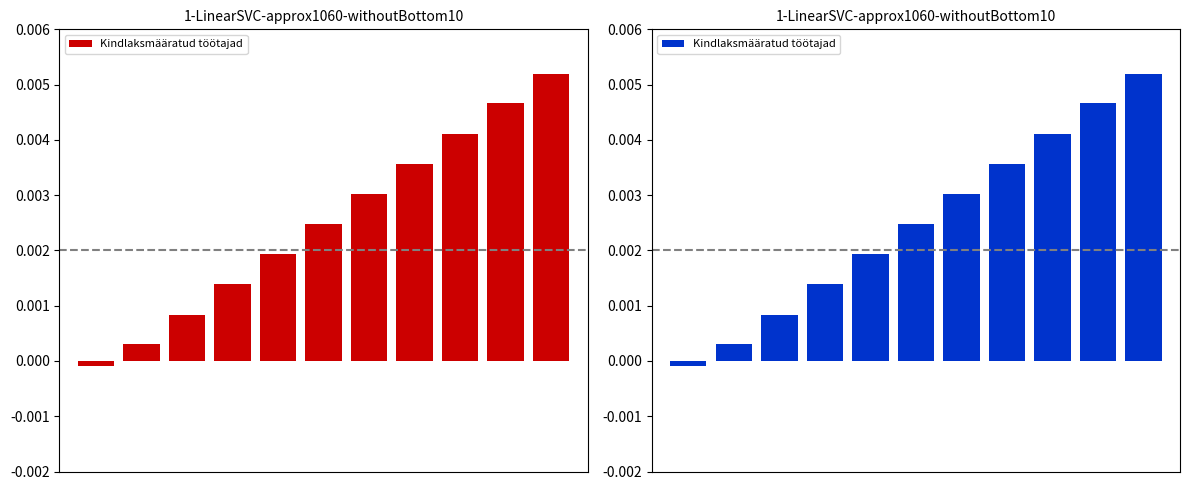

Rank the categories by value from lowest to highest.

0, 1, 2, 3, 4, 5, 6, 7, 8, 9, 10